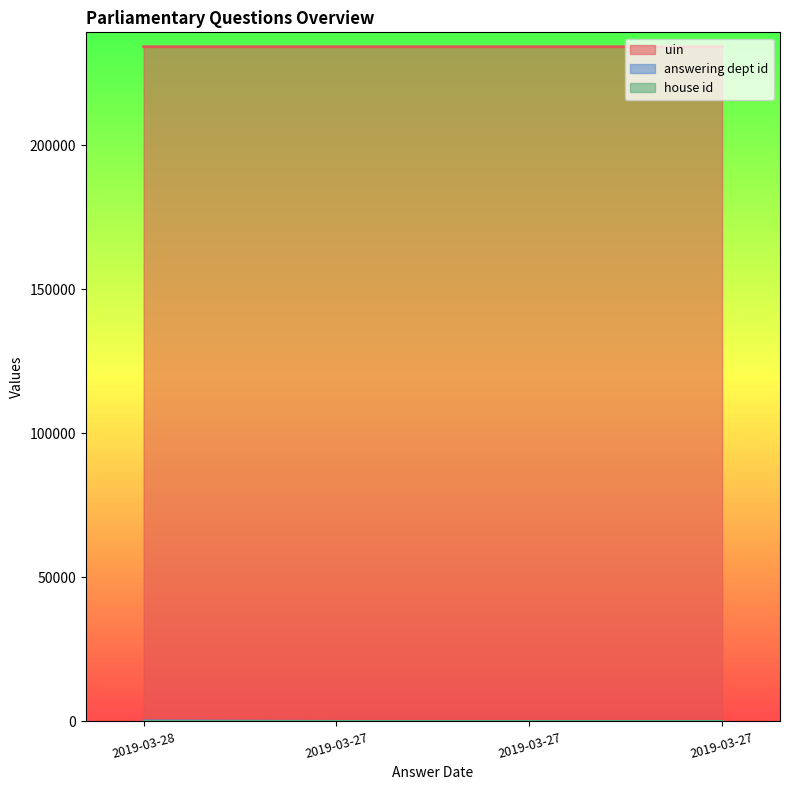

What is the maximum value shown in the chart?

234157